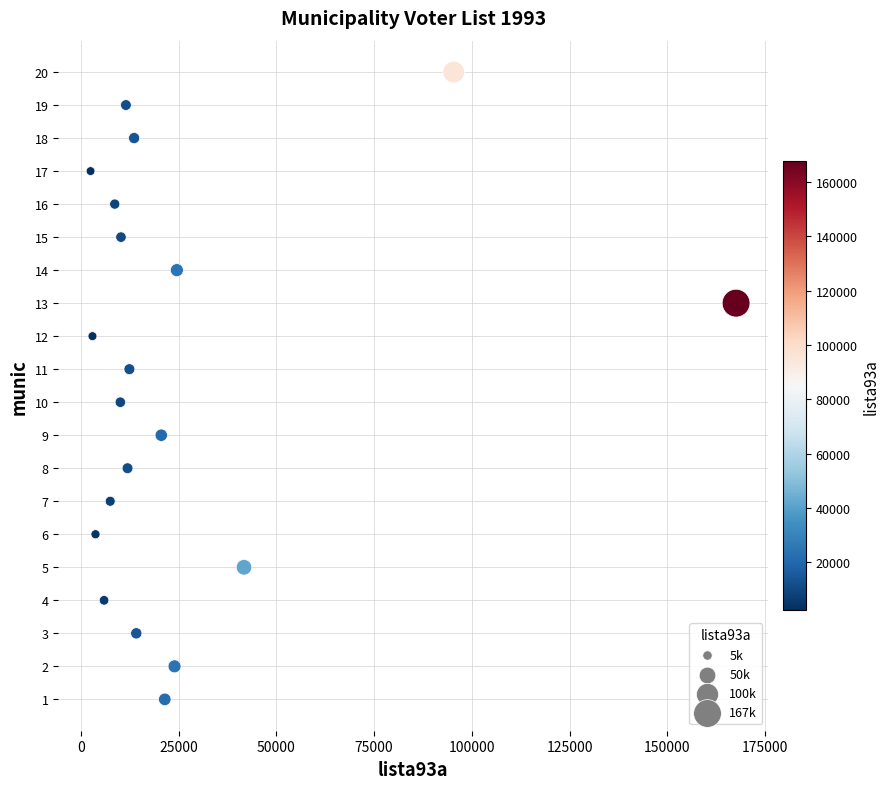

What is the range of Y values (max minus min)?

19